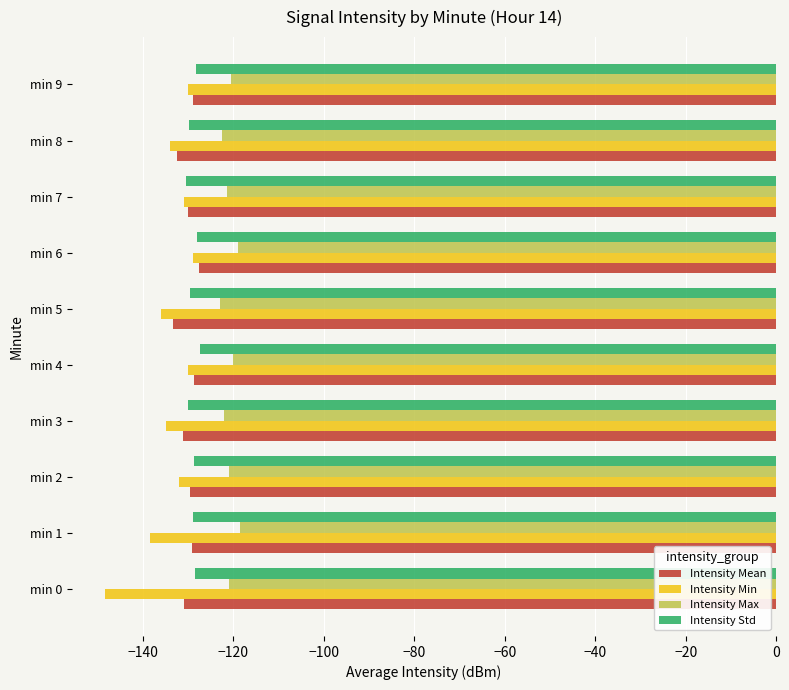

What is the total value across all series at min 4?

-506.3